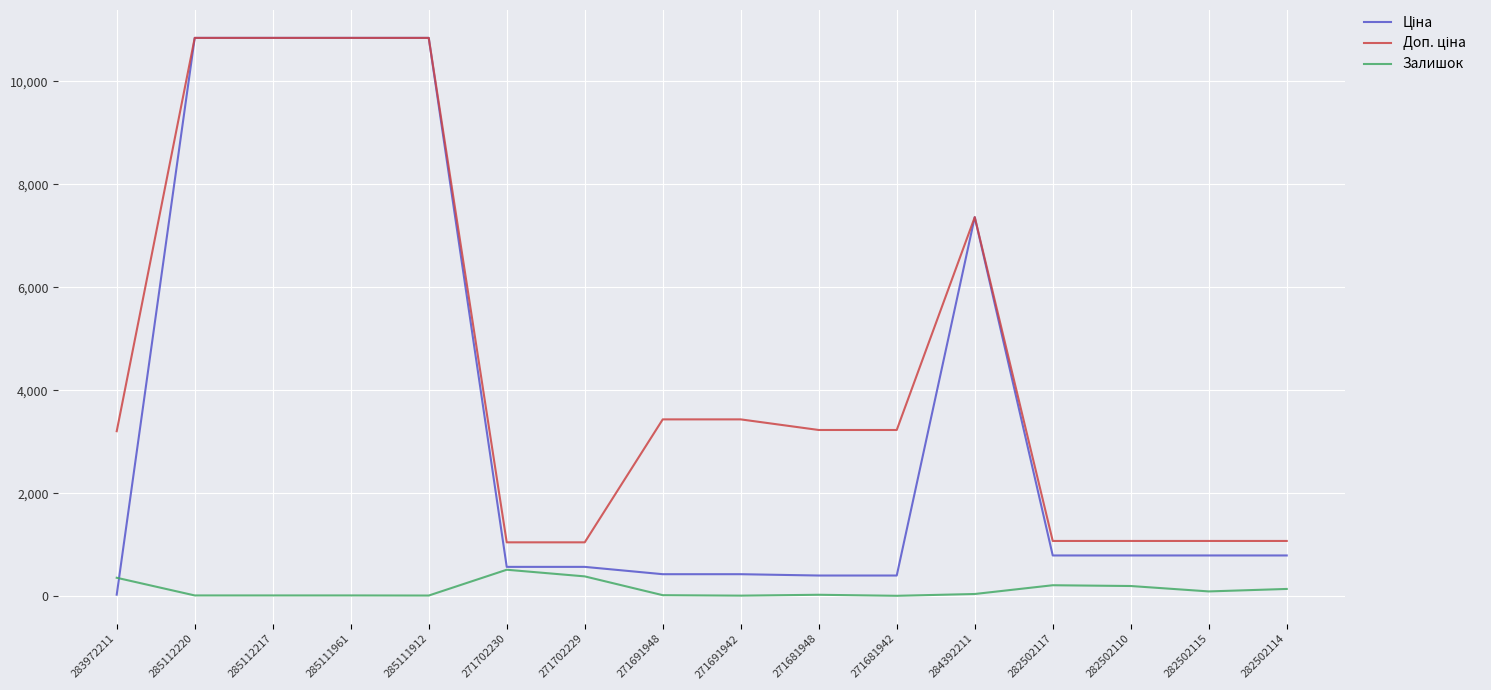

What is the maximum value for Залишок?

516.0